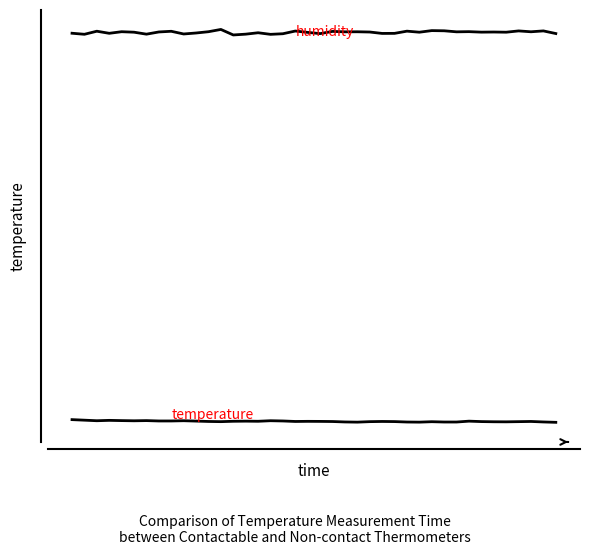

Does the chart have visible grid lines?

No